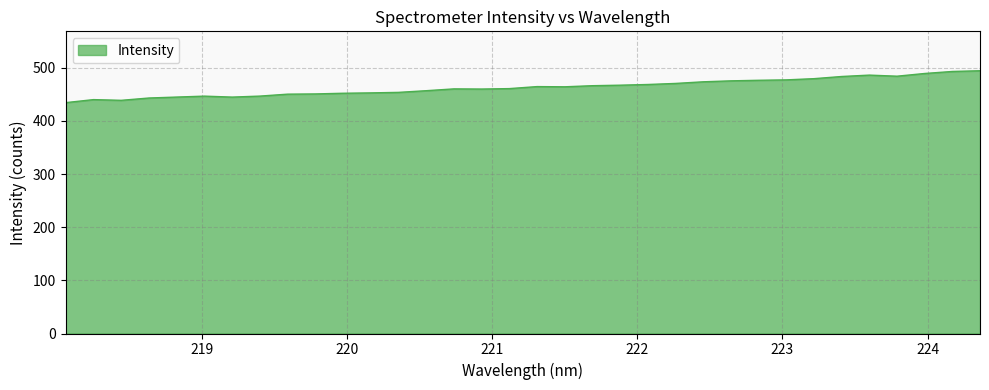

What is the difference between the maximum and minimum values?

60.0